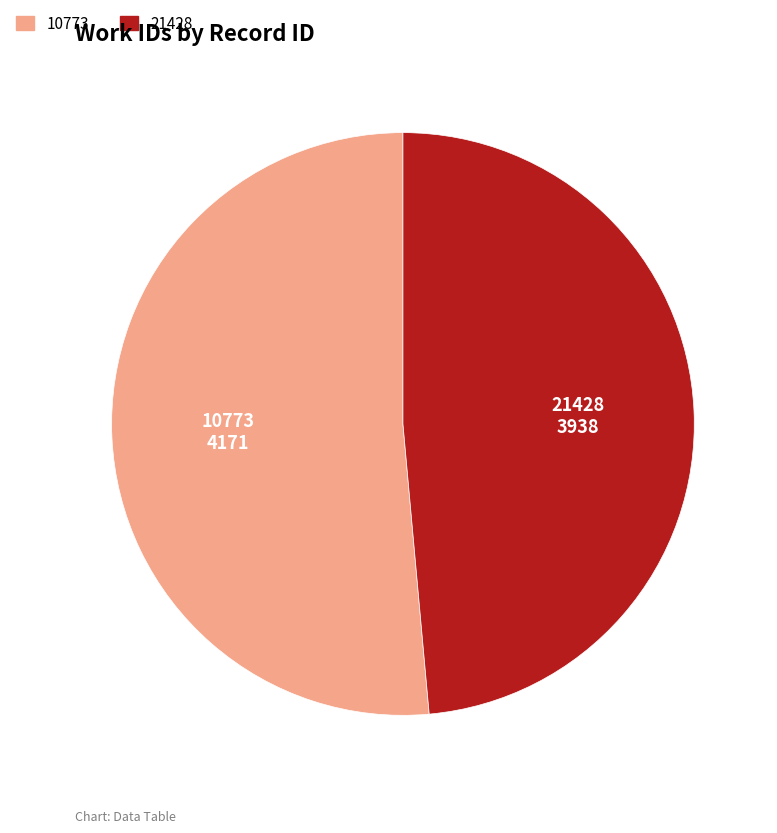

Which slice is the largest?

10773